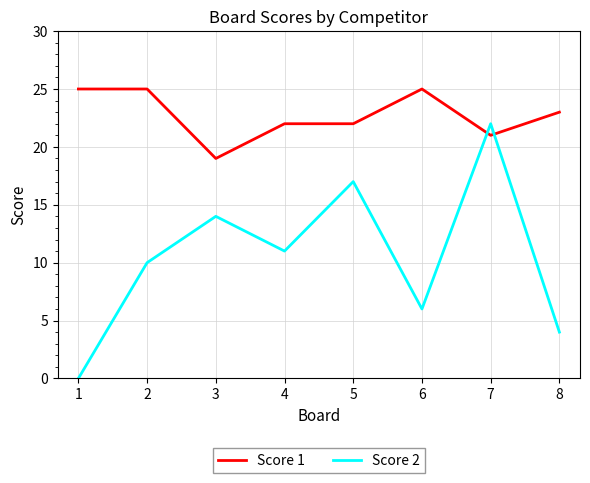

What is the sum of the Score 2 values at 7 and 6?

28